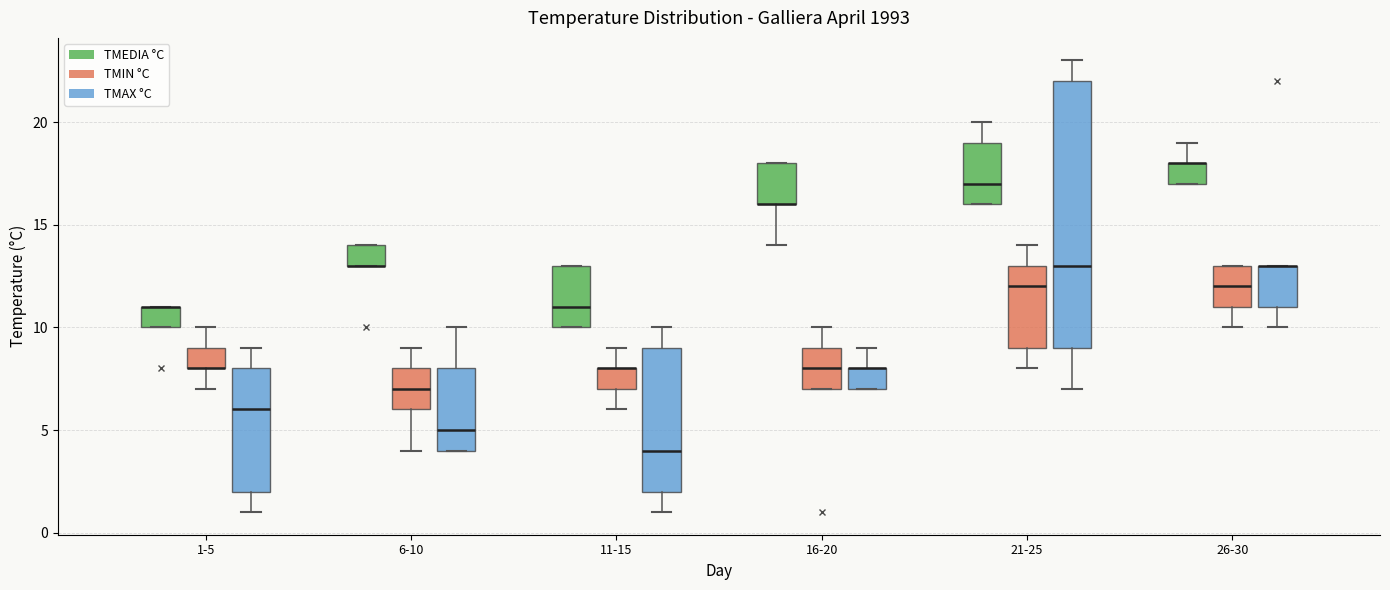

Which box is the tallest, from its lower edge to its upper edge?

21-25 (TMAX °C)